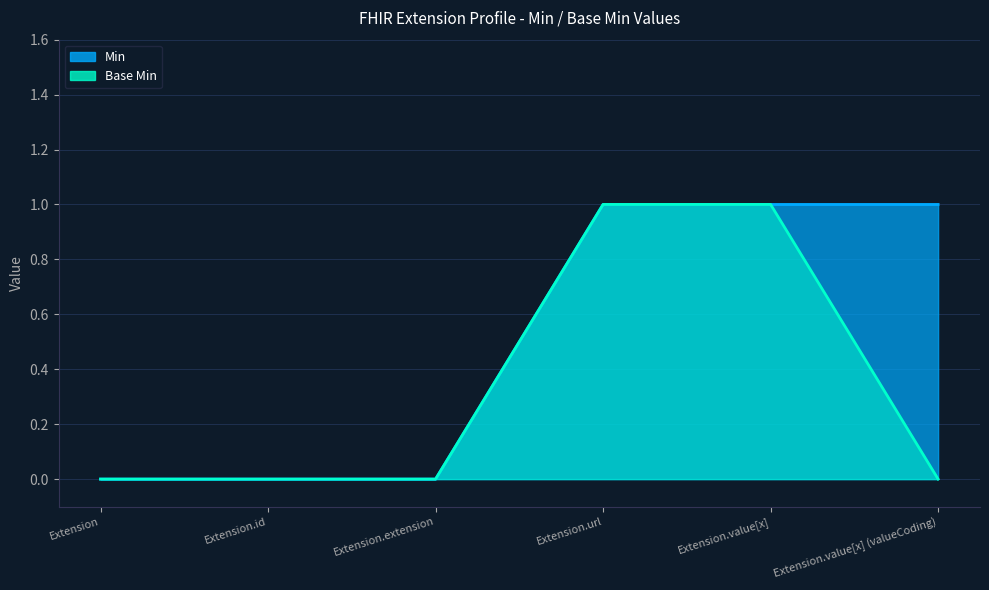

How many Base Min values are between 0 and 1?

6